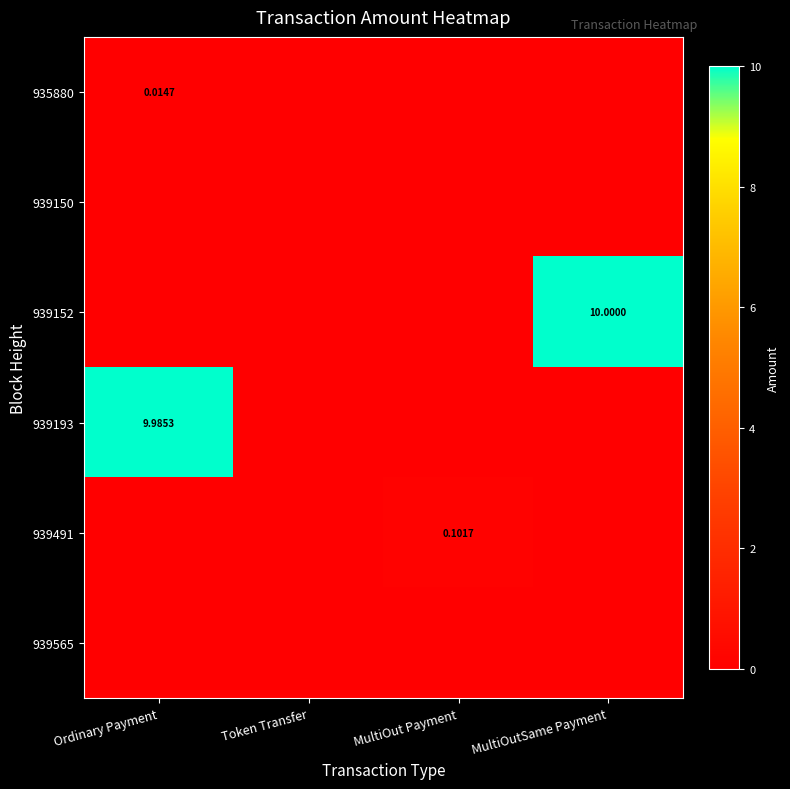

How many values in 939491 are above zero?

1